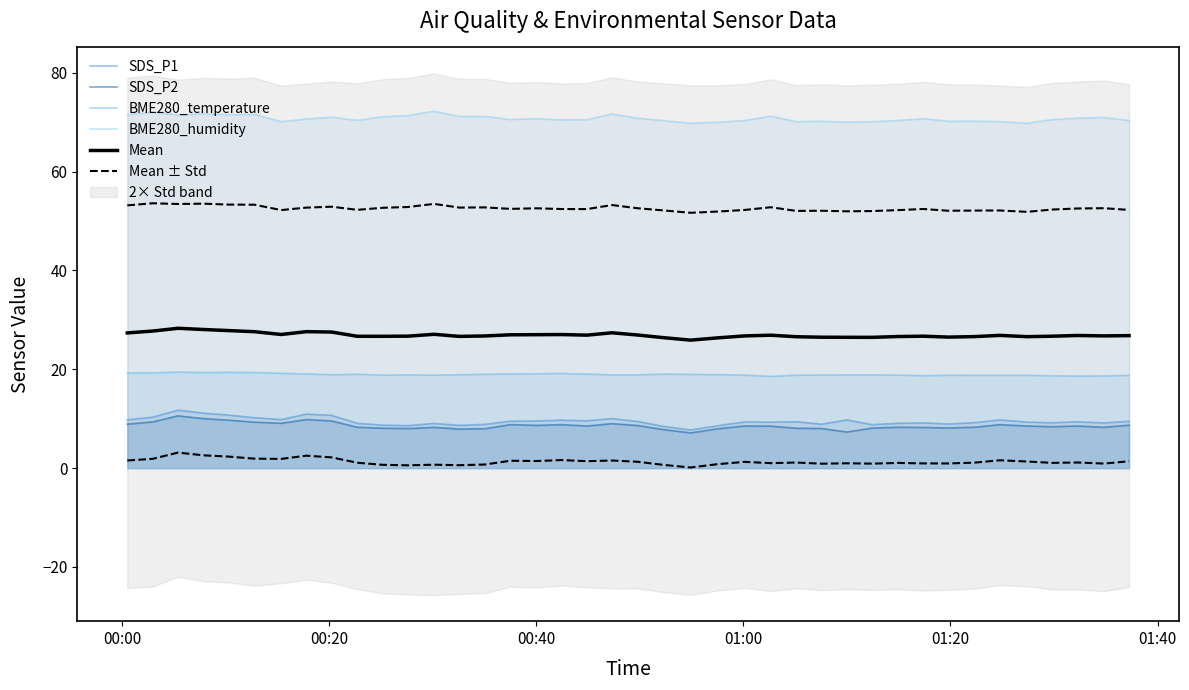

At how many categories does at least one series exceed 9?

40